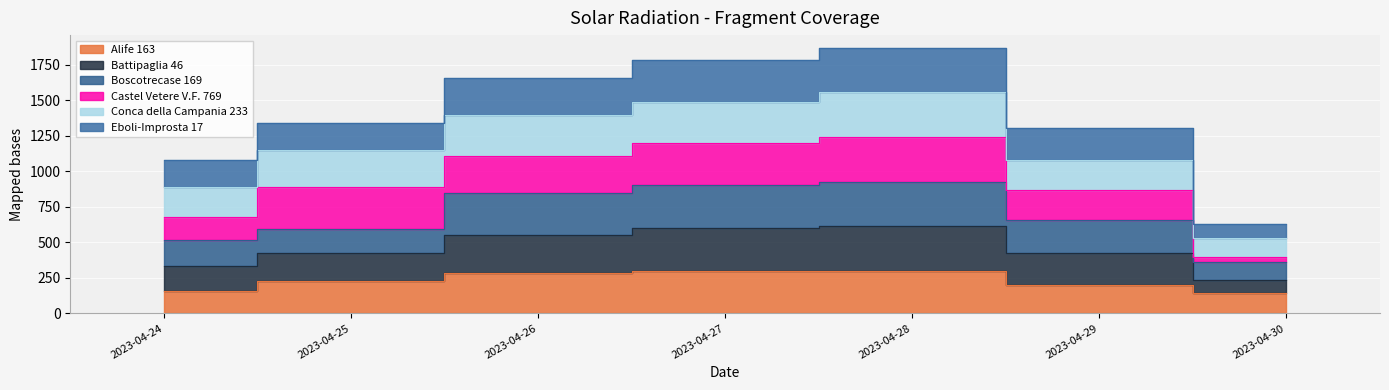

True or false: Alife 163 and Boscotrecase 169 cross at least once.

False